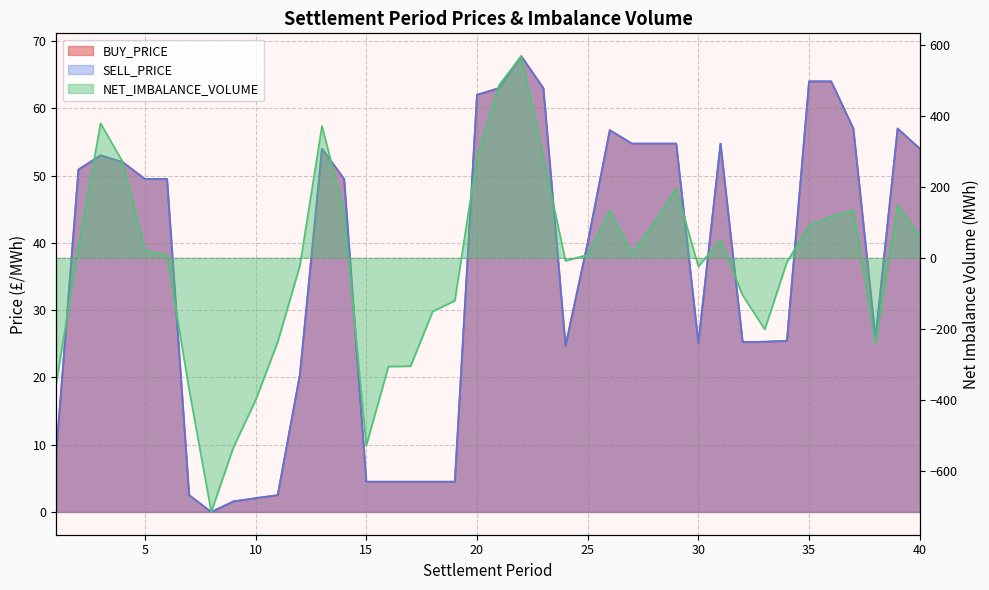

Count the number of categories in the chart.

40